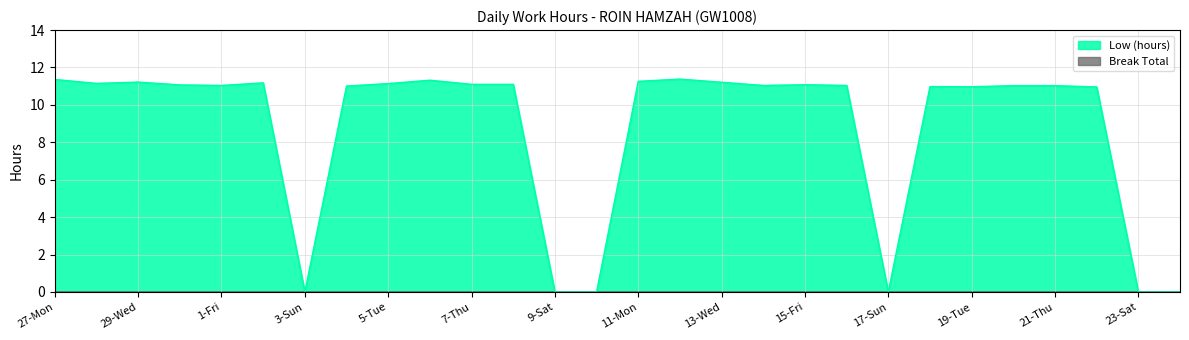

Does the chart display data point markers on the line(s)?

No